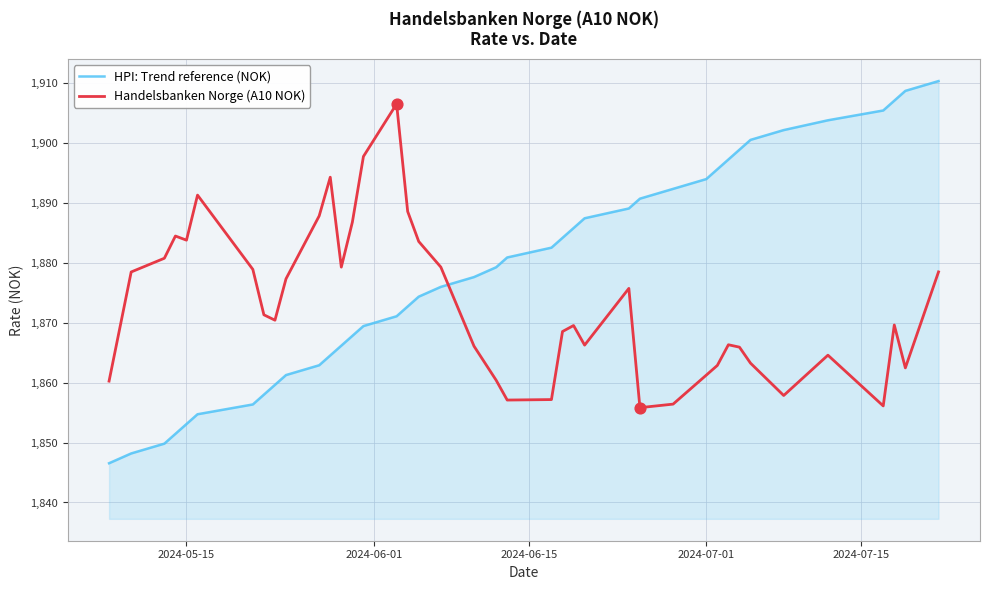

Which series has the widest spread of values?

HPI: Trend reference (NOK)